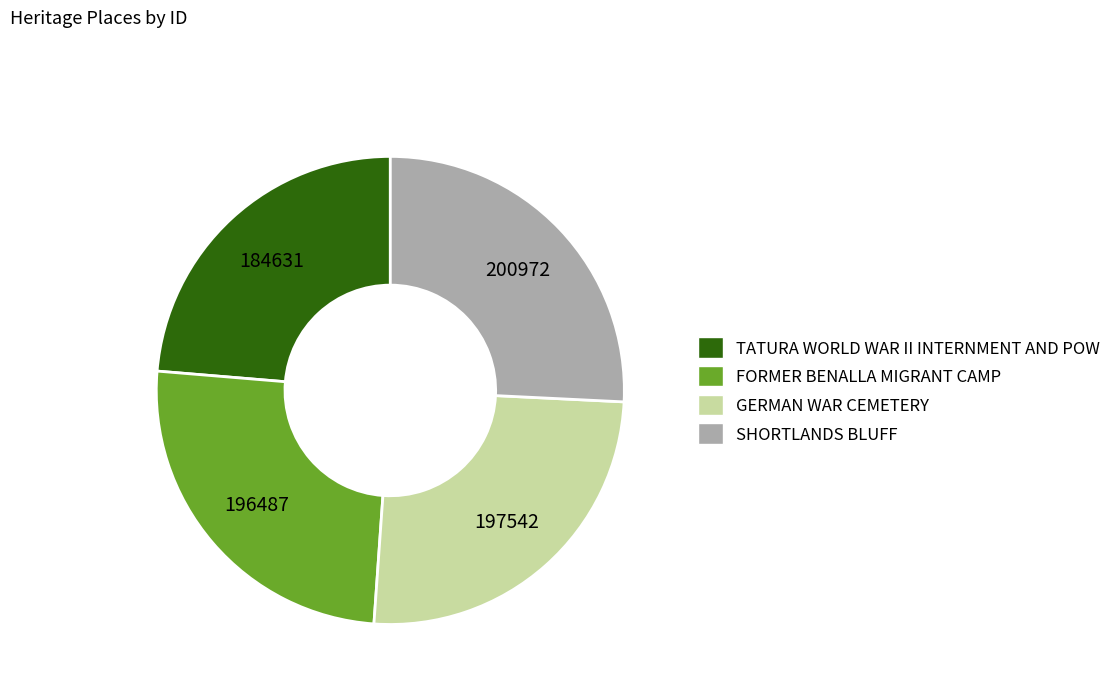

Approximately how many times larger is the value at SHORTLANDS BLUFF compared to FORMER BENALLA MIGRANT CAMP?

1.0